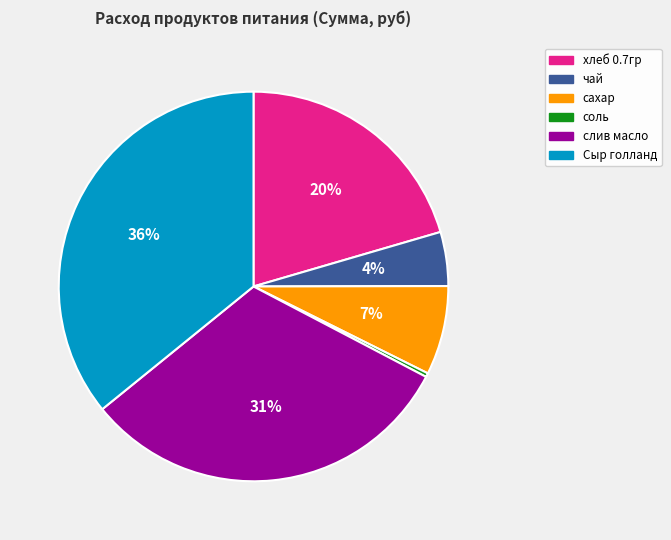

Is it true that хлеб 0.7гр is 12% of the pie?

False